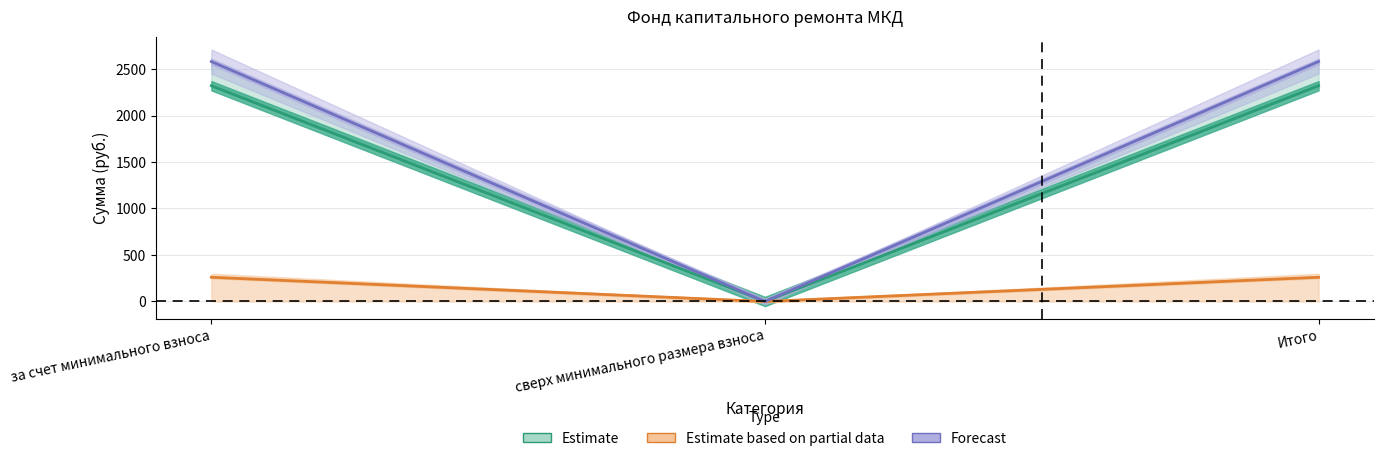

What is the label of the 1st point from the left?

за счет минимального взноса